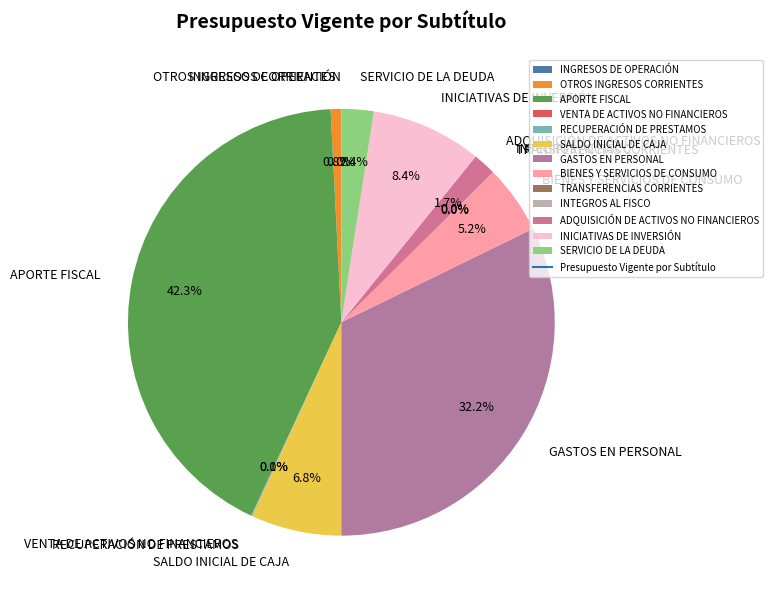

Which slice is the largest?

APORTE FISCAL